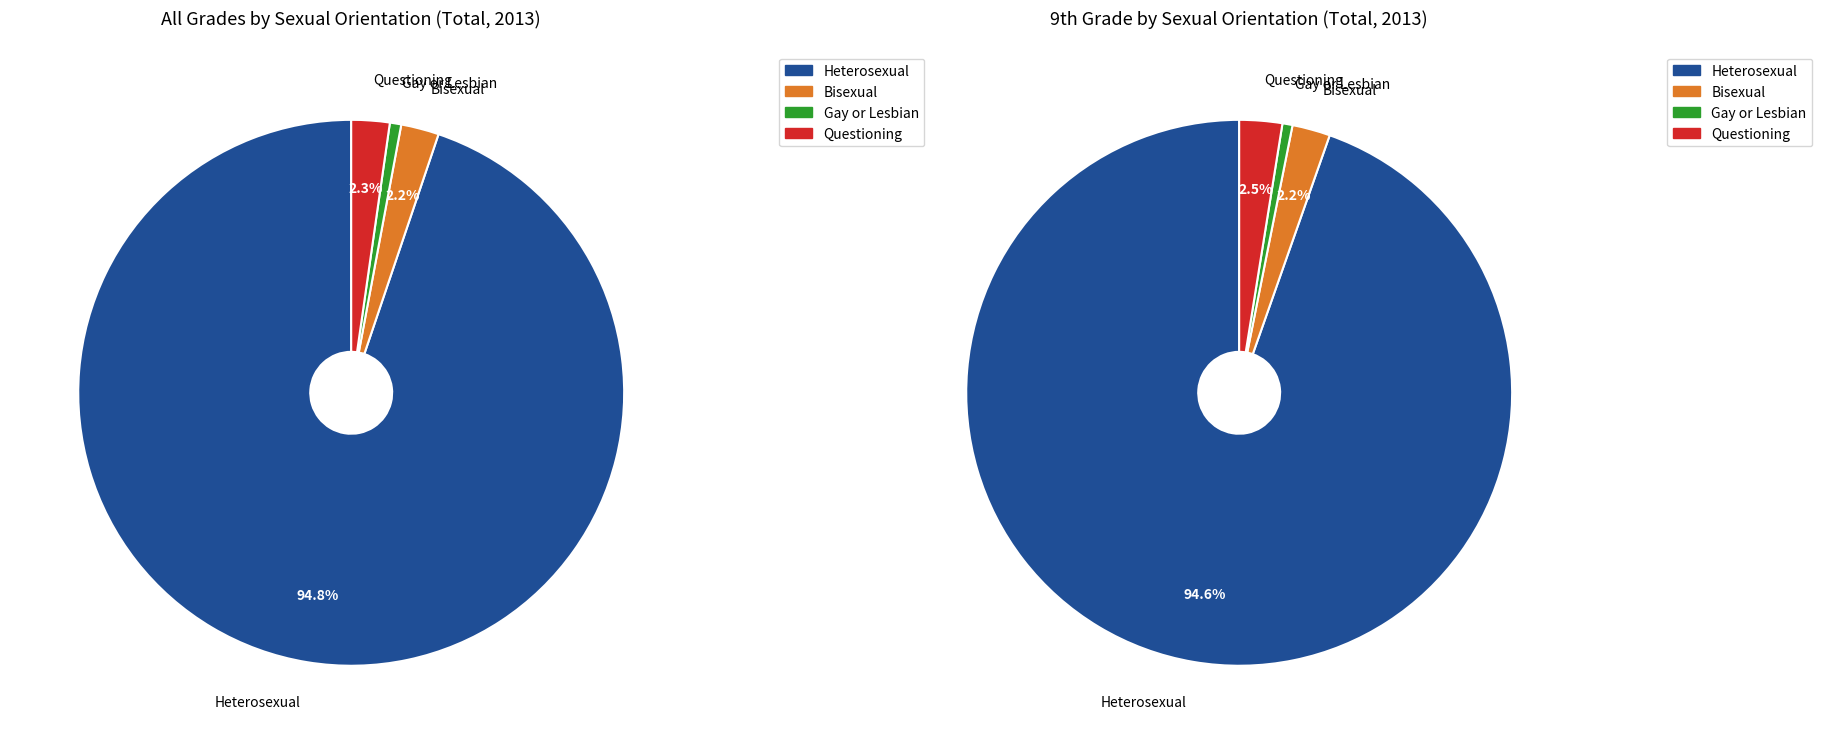

Does any single category account for the majority?

Yes